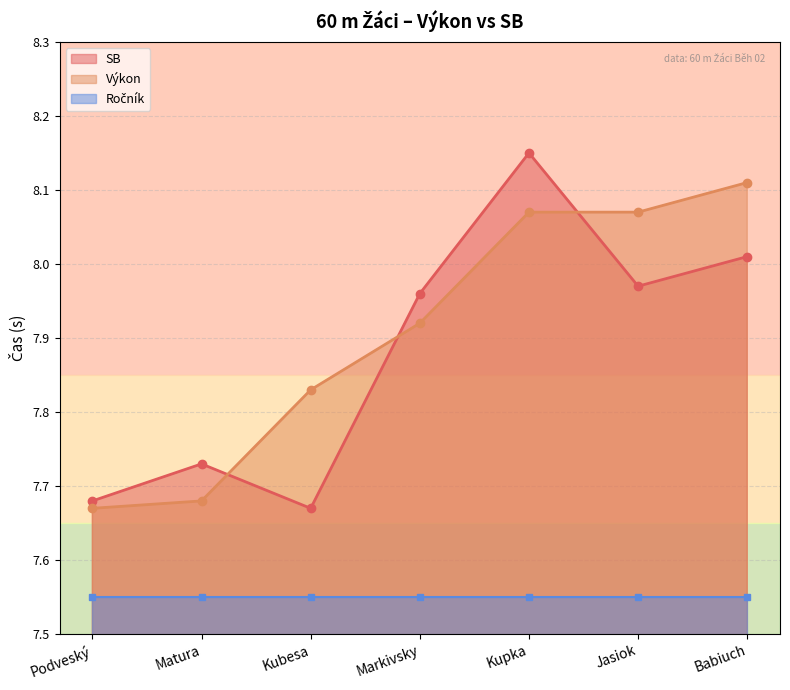

What is the value of the SB point at the 5th from the left?

8.2